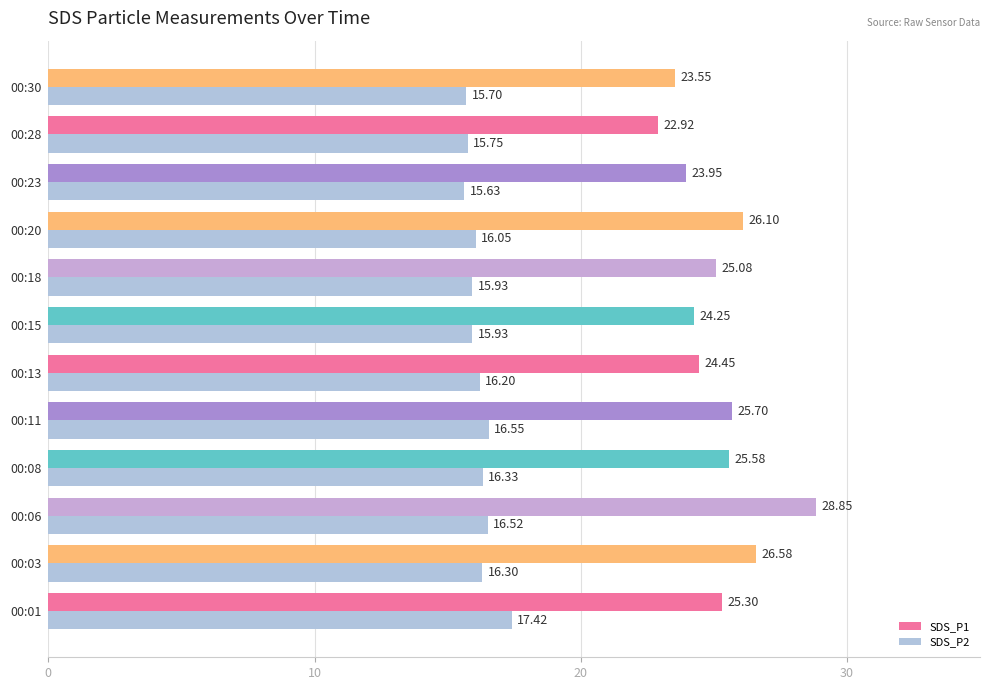

What are all the series names shown in the legend?

SDS_P1, SDS_P2